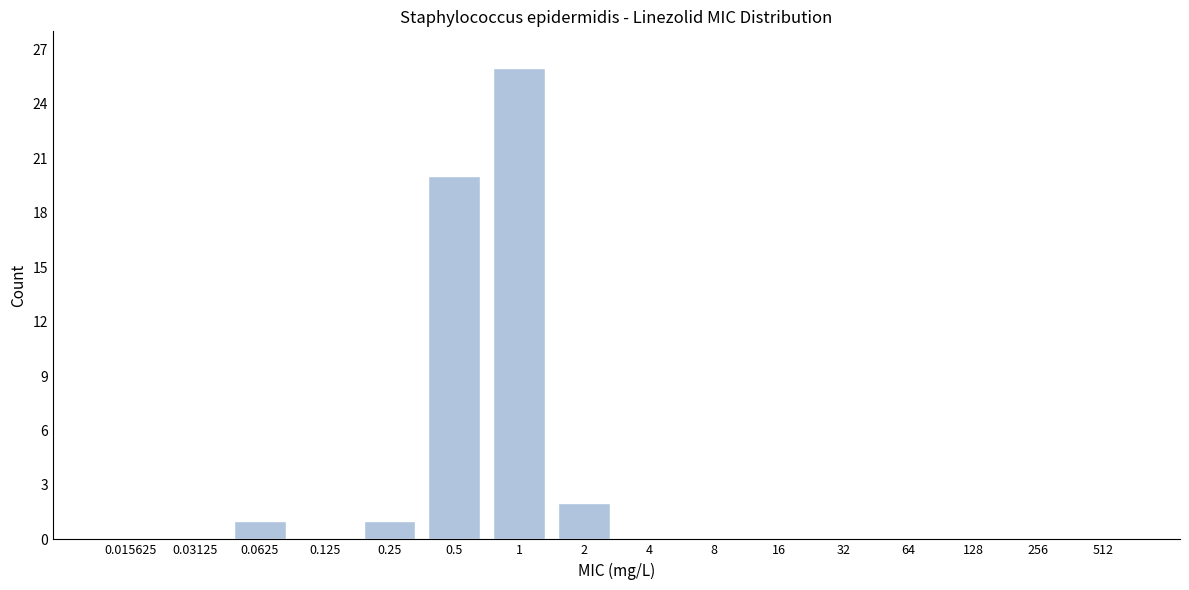

Reading right to left, extract all data points from this chart.

512=0	256=0	128=0	64=0	32=0	16=0	8=0	4=0	2=2	1=26	0.5=20	0.25=1	0.125=0	0.0625=1	0.03125=0	0.015625=0